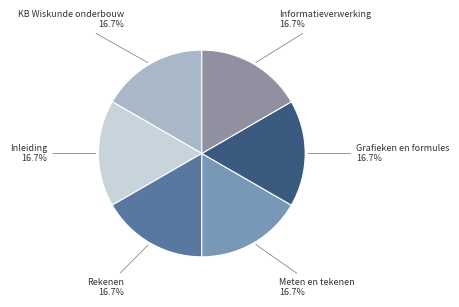

Combined, what portion of the pie is Inleiding and Rekenen?

33.3%